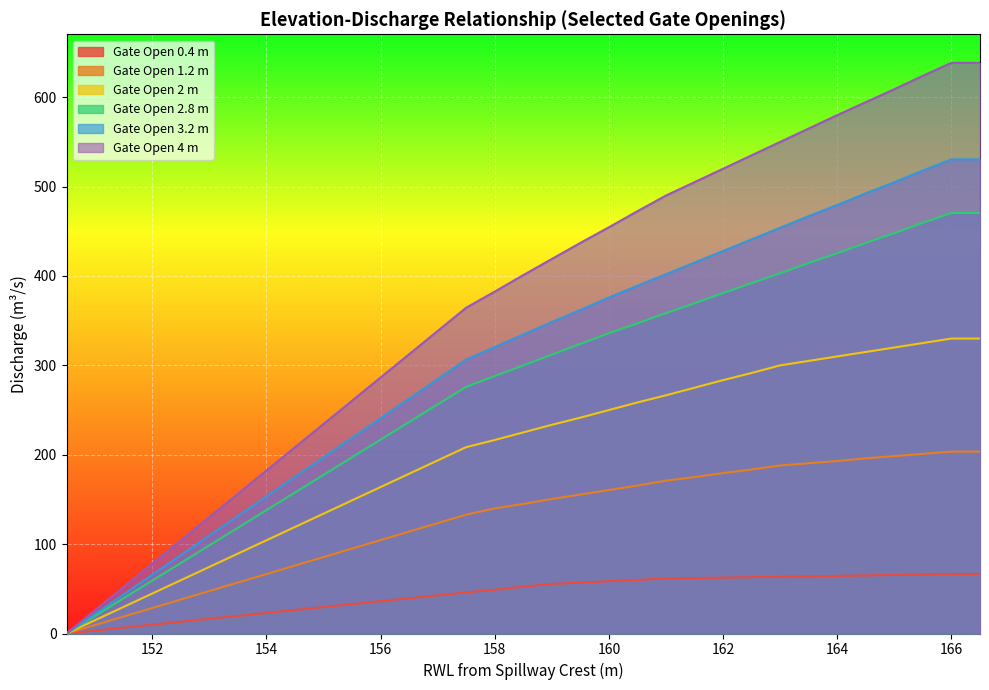

True or false: Gate Open 0.4 m and Gate Open 3.2 m intersect in this chart.

False